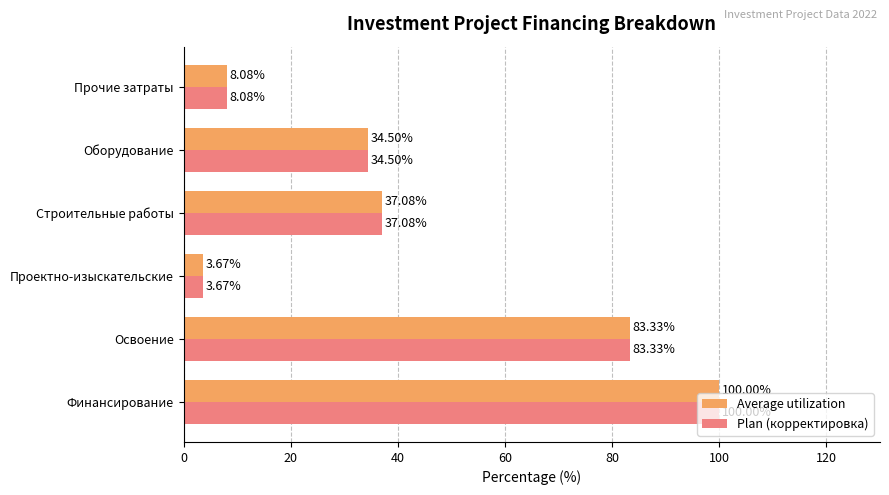

What is the difference between the maximum and minimum values in the Plan (корректировка) series?

96.3